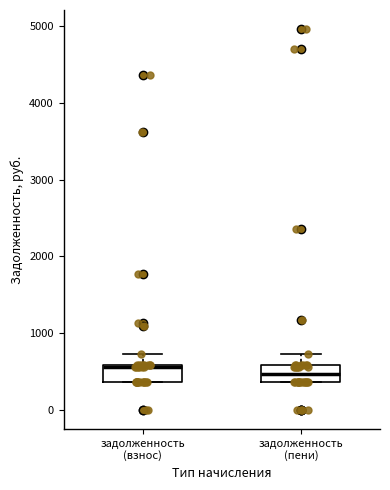

Reading left to right, read every box against the y-axis: the position of its median line, the range the box covers, and the ends of its whiskers. The values are not printed on the chart, so give them approximately, as read against the axis.

задолженность (взнос): median 600, box 400 to 600, whiskers 400 to 700
задолженность (пени): median 500, box 400 to 600, whiskers 400 to 700